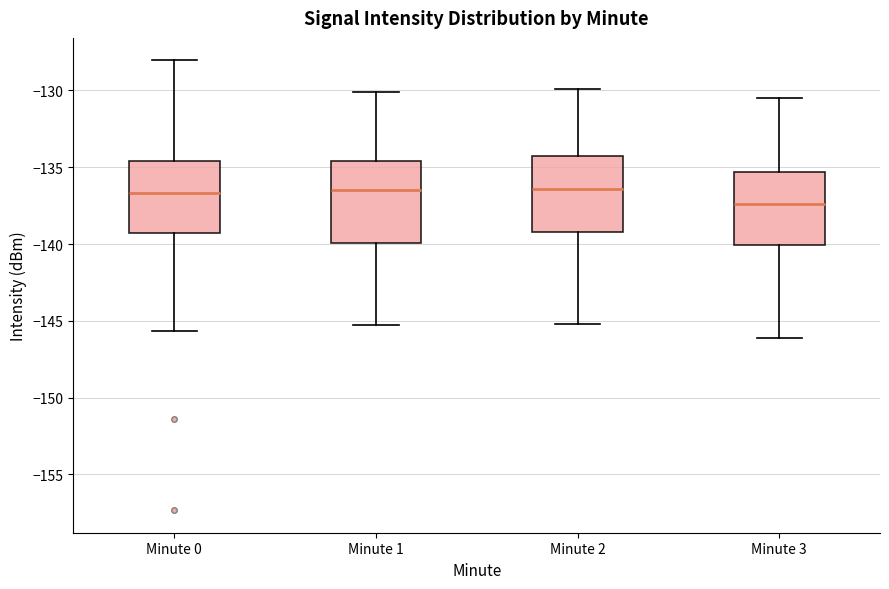

Reading left to right, transcribe this box plot: for each box, give where its median line is, the range the box spans, and where its two whiskers end, as read against the y-axis. The values are not printed on the chart, so give them approximately, as read against the axis.

Minute 0: median -136.5, box -139.5 to -134.5, whiskers -145.5 to -128.0
Minute 1: median -136.5, box -140.0 to -134.5, whiskers -145.0 to -130.0
Minute 2: median -136.5, box -139.0 to -134.5, whiskers -145.0 to -130.0
Minute 3: median -137.5, box -140.0 to -135.5, whiskers -146.0 to -130.5